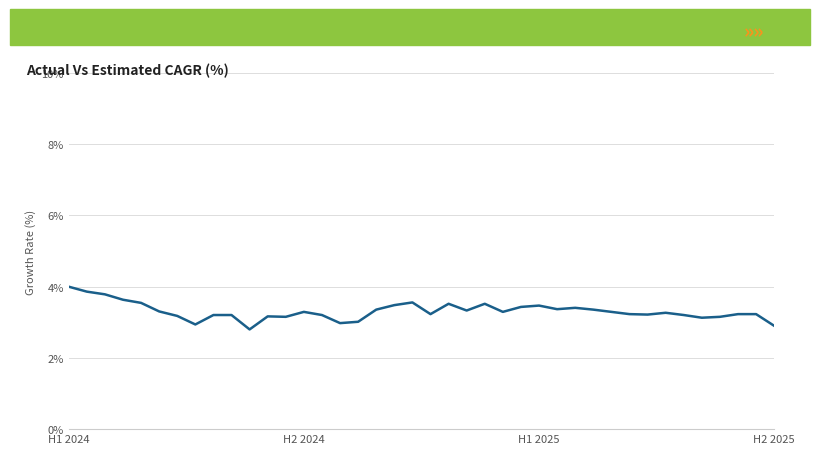

What is the difference between the maximum and minimum values?

1.2